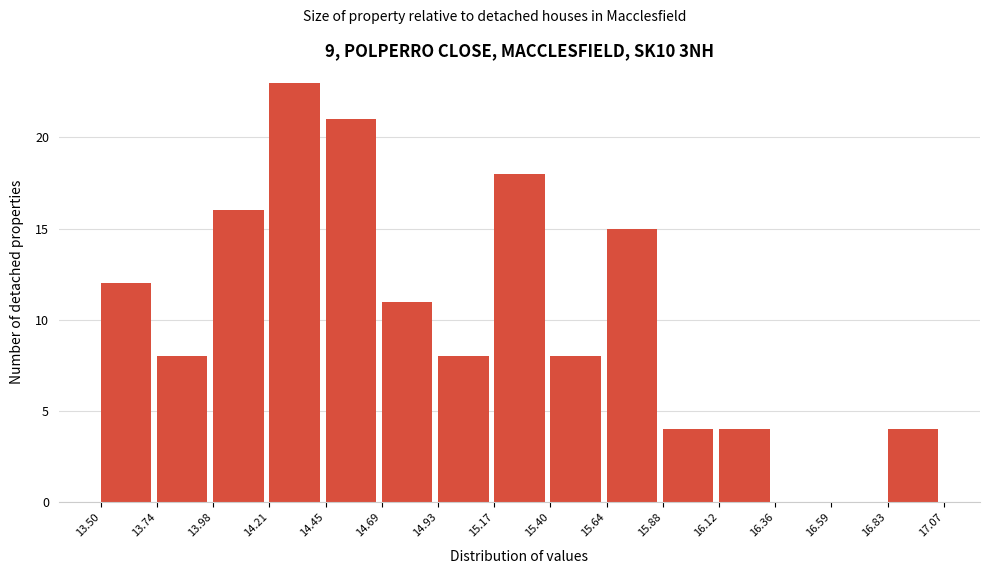

Reading left to right, transcribe this chart: for each bar, give the range it covers on the x-axis and its height. The values are not printed on the chart, so give them approximately, as read against the axis.

13.50 to 13.74: 12
13.74 to 13.98: 8
13.98 to 14.21: 16
14.21 to 14.45: 23
14.45 to 14.69: 21
14.69 to 14.93: 11
14.93 to 15.17: 8
15.17 to 15.40: 18
15.40 to 15.64: 8
15.64 to 15.88: 15
15.88 to 16.12: 4
16.12 to 16.36: 4
16.36 to 16.59: 0
16.59 to 16.83: 0
16.83 to 17.07: 4